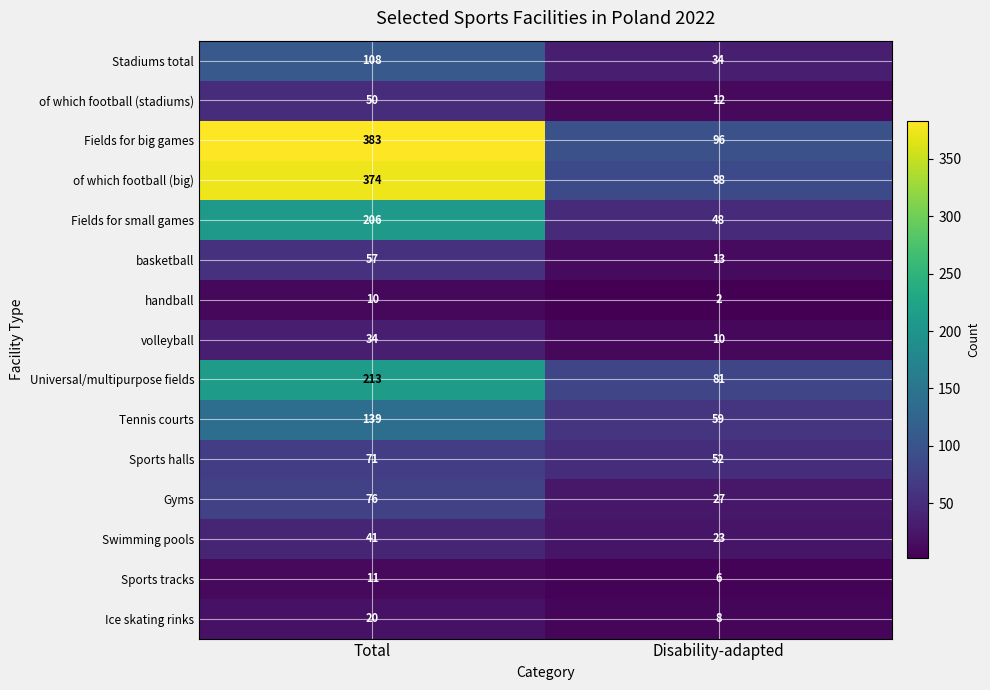

What is the average value of the Fields for big games series?

240